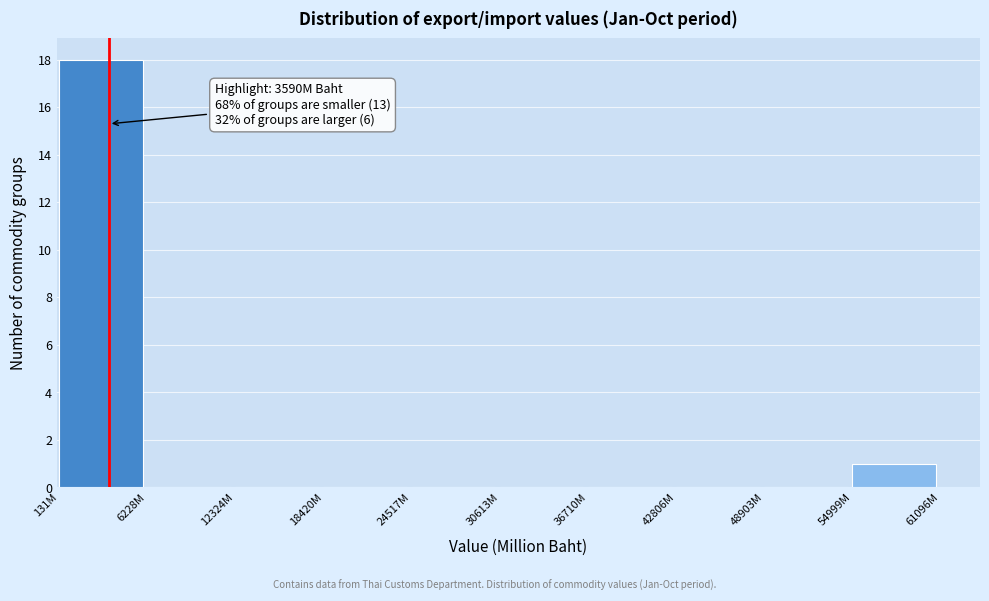

Reading left to right, what are all the values shown in this chart?

131M=18	6228M=0	12324M=0	18420M=0	24517M=0	30613M=0	36710M=0	42806M=0	48903M=0	54999M=1